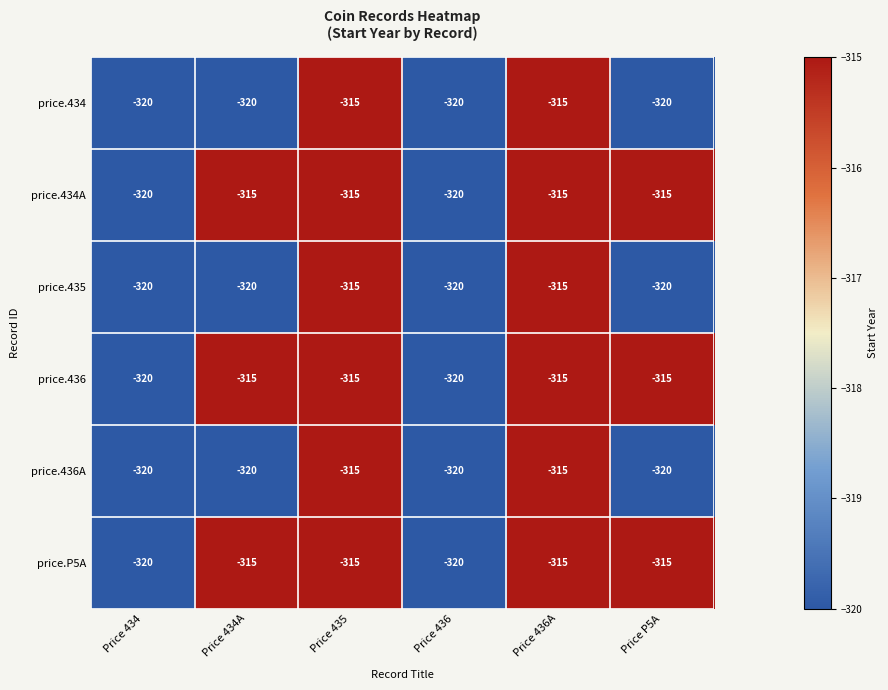

What is the maximum value for price.435?

-315